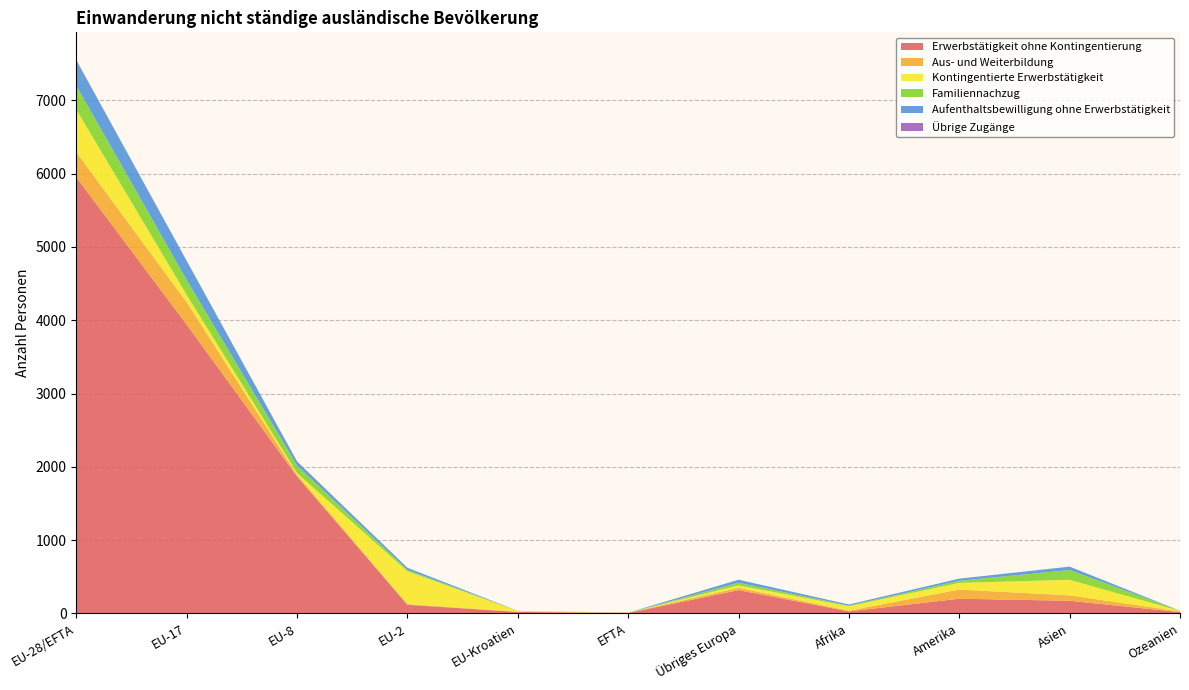

Reading right to left, extract all data points from this chart.

Erwerbstätigkeit ohne Kontingentierung: 17	172	200	27	317	5	20	117	1868	3939	5949
Aus- und Weiterbildung: 9	74	125	10	32	4	3	9	23	305	344
Kontingentierte Erwerbstätigkeit: 7	212	91	61	33	0	9	449	22	101	581
Familiennachzug: 3	134	29	8	36	0	1	18	103	204	326
Aufenthaltsbewilligung ohne Erwerbstätigkeit: 0	45	29	15	41	1	1	29	54	259	344
Übrige Zugänge: 0	1	0	0	0	0	0	0	4	3	7